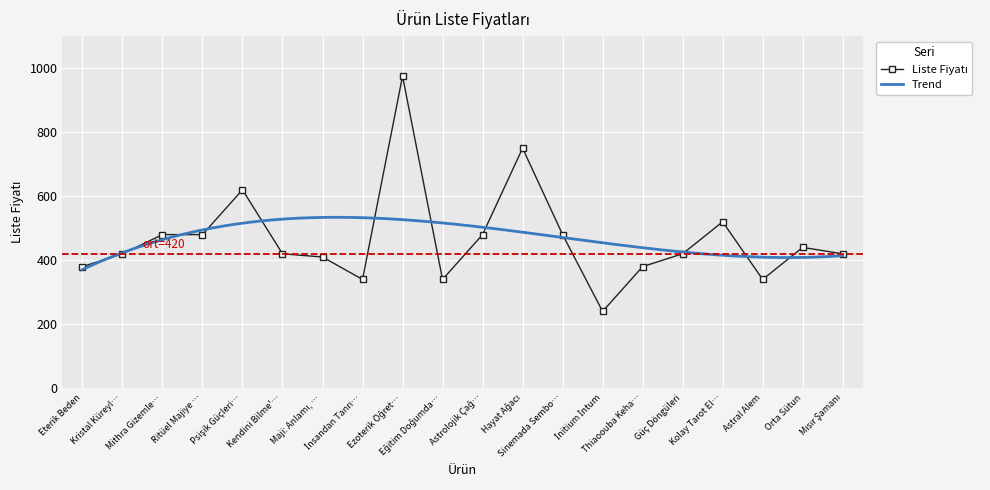

Read the value at Astral Alem, to the nearest 10.

340